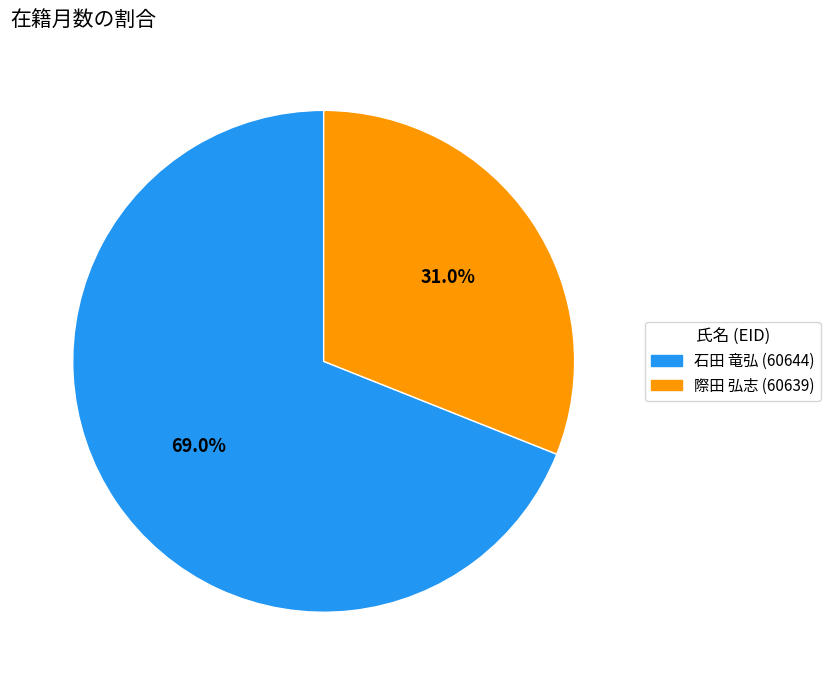

True or false: 際田 弘志 (60639) accounts for 41% of the total.

False